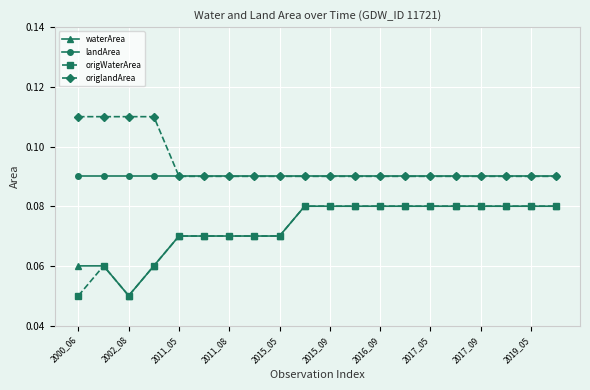

True or false: origWaterArea and landArea cross at least once.

False